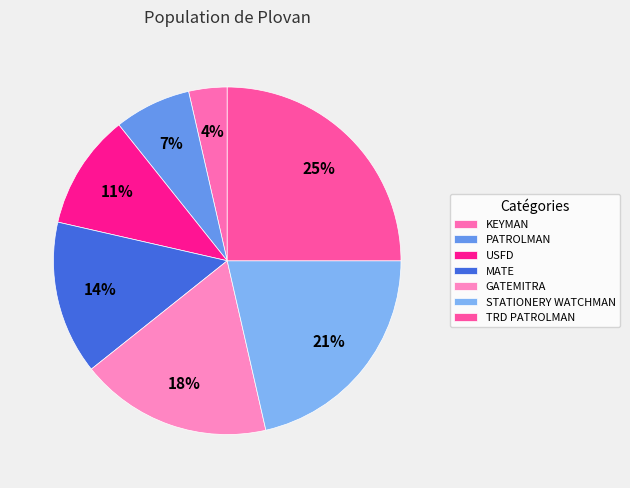

True or false: TRD PATROLMAN accounts for 25% of the total.

True